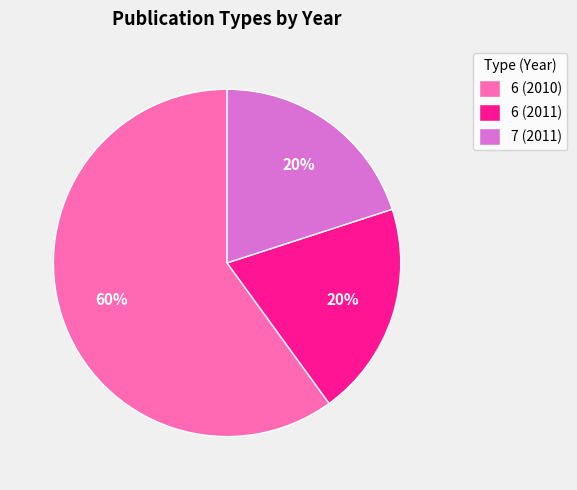

To the nearest percent, what portion does 6 (2011) represent?

20%